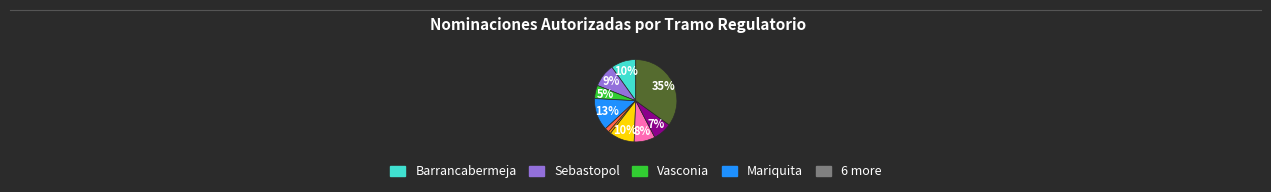

Does any single category account for the majority?

No